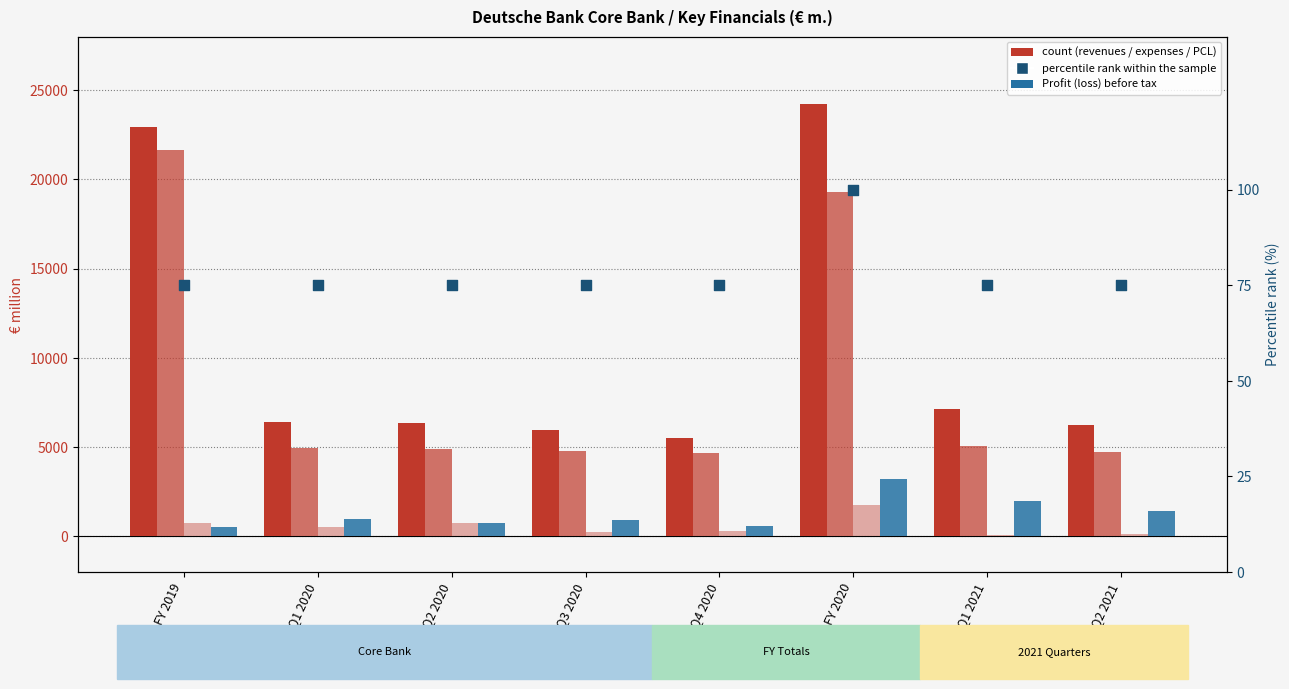

At which category is the sum across all series the highest?

FY 2020